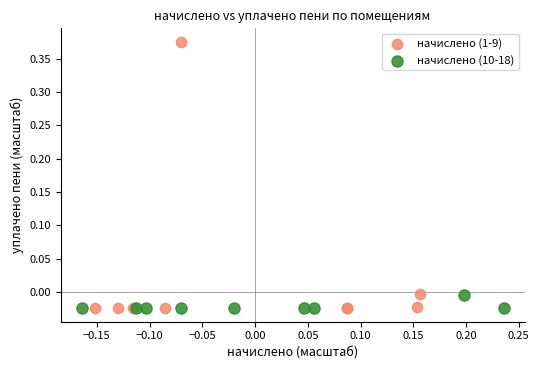

Which series reaches the maximum Y coordinate?

начислено (1-9)